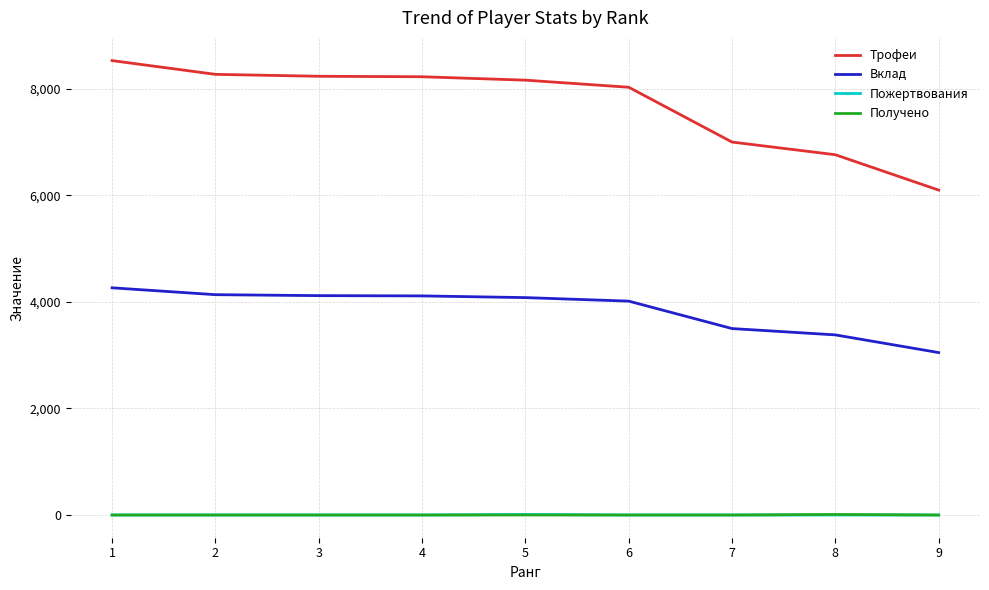

What is the maximum value for Трофеи?

8530